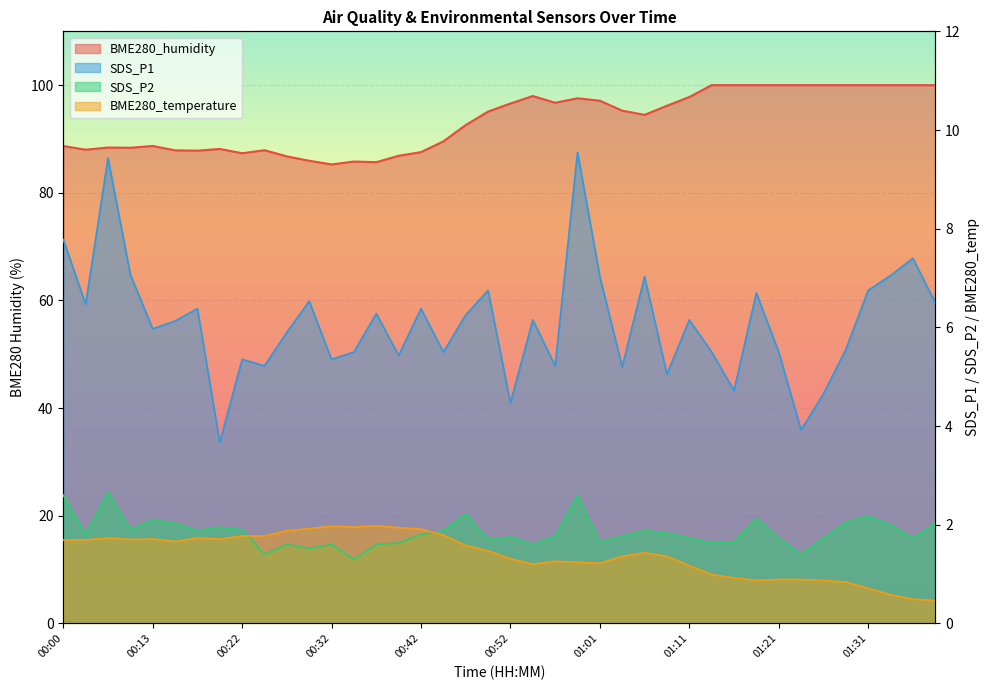

What is the label of the 17th point from the left?

00:42